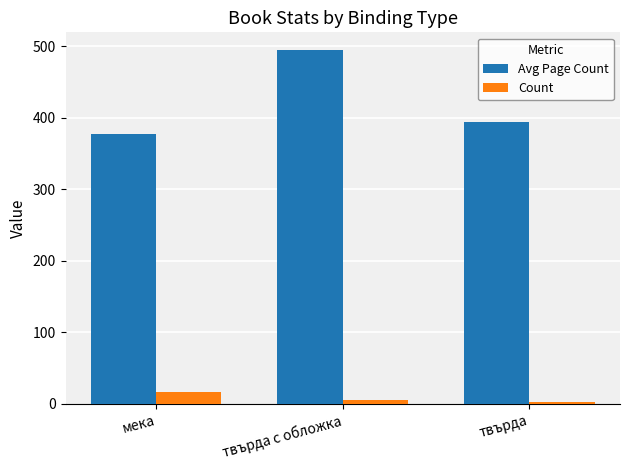

The Avg Page Count series shows 378 at мека. True or false?

True